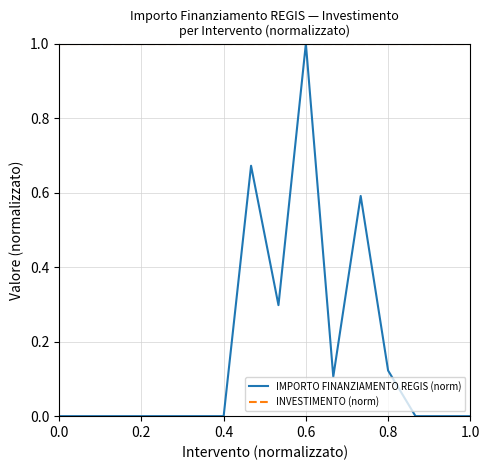

How many distinct data groups are displayed?

2